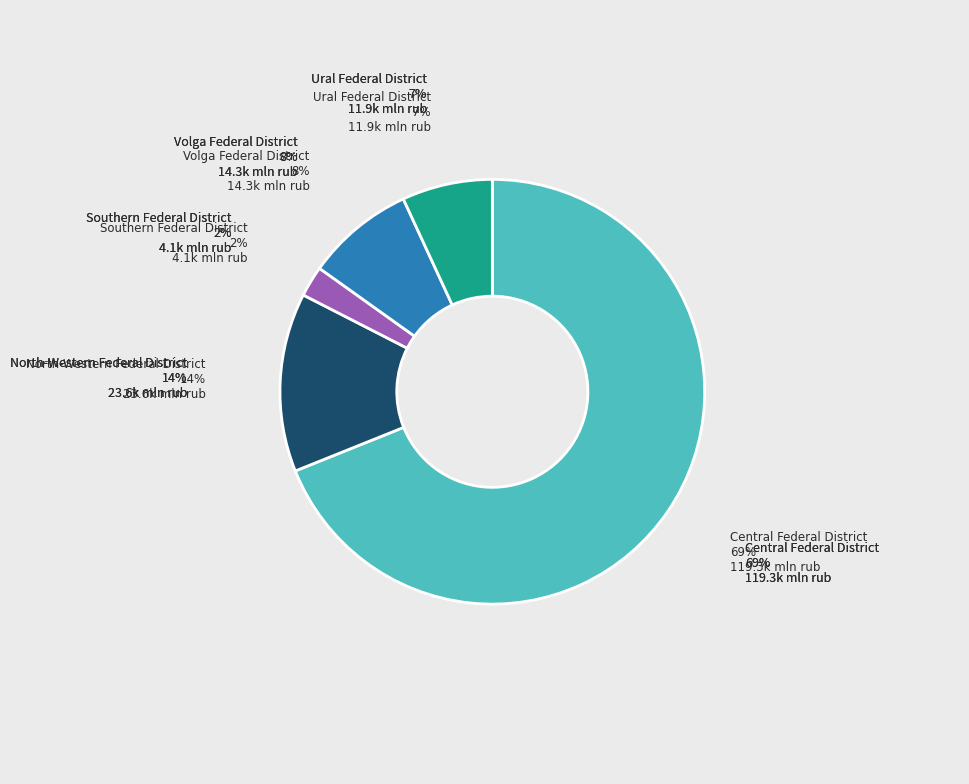

Combined, do Ural Federal District and North-Western Federal District account for over 50%?

No